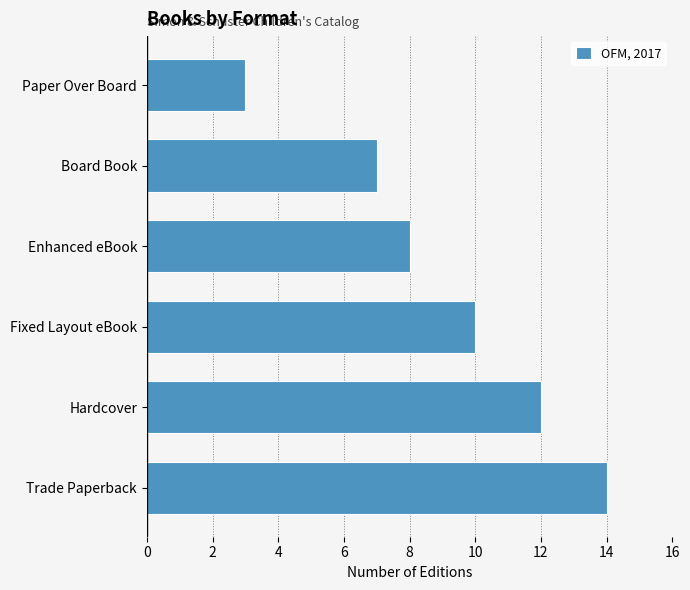

How many categories are shown in the chart?

6